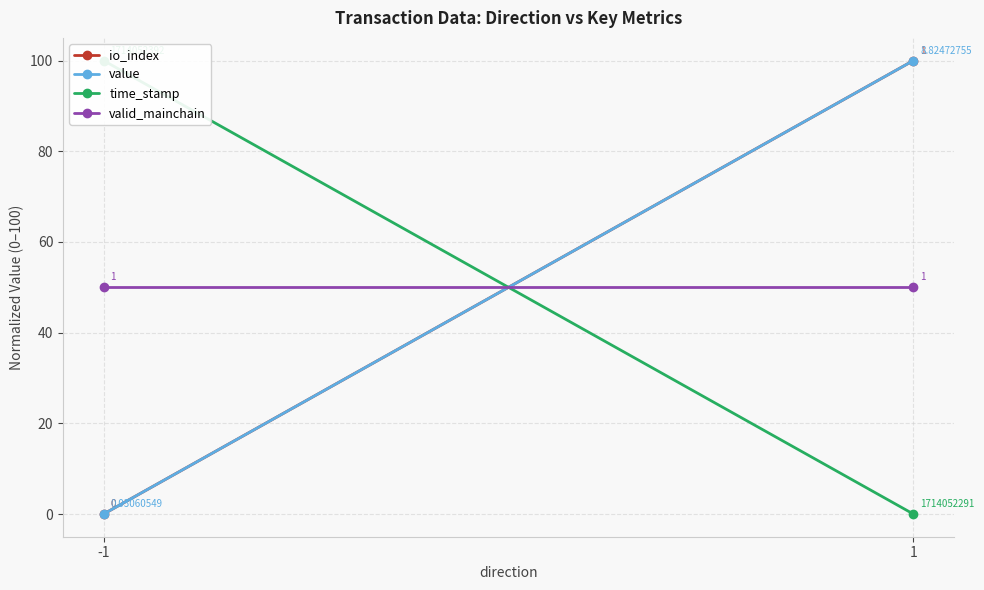

How many distinct data groups are displayed?

4